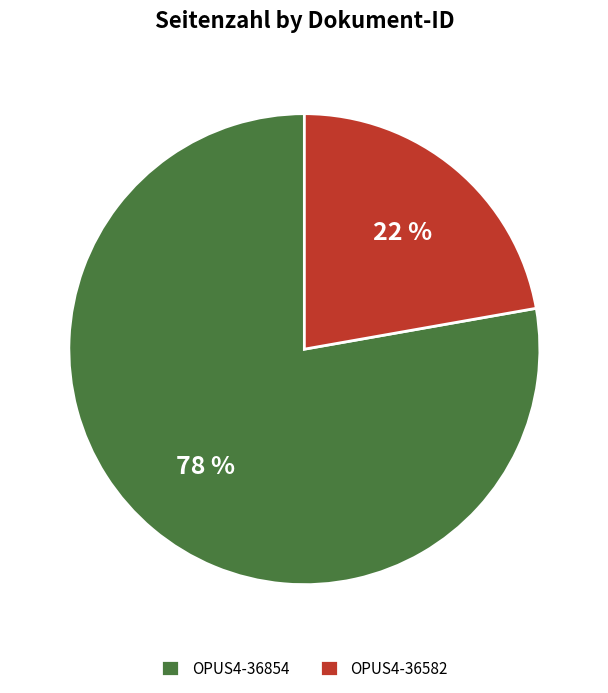

To the nearest percent, what portion does OPUS4-36582 represent?

22%